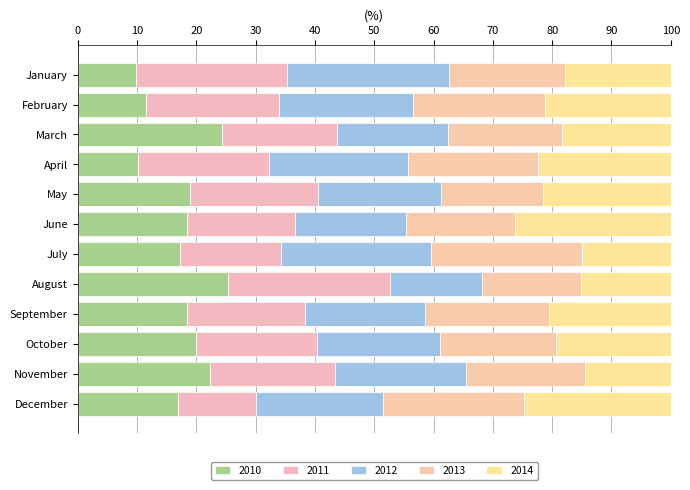

At which category is the sum across all series the highest?

December